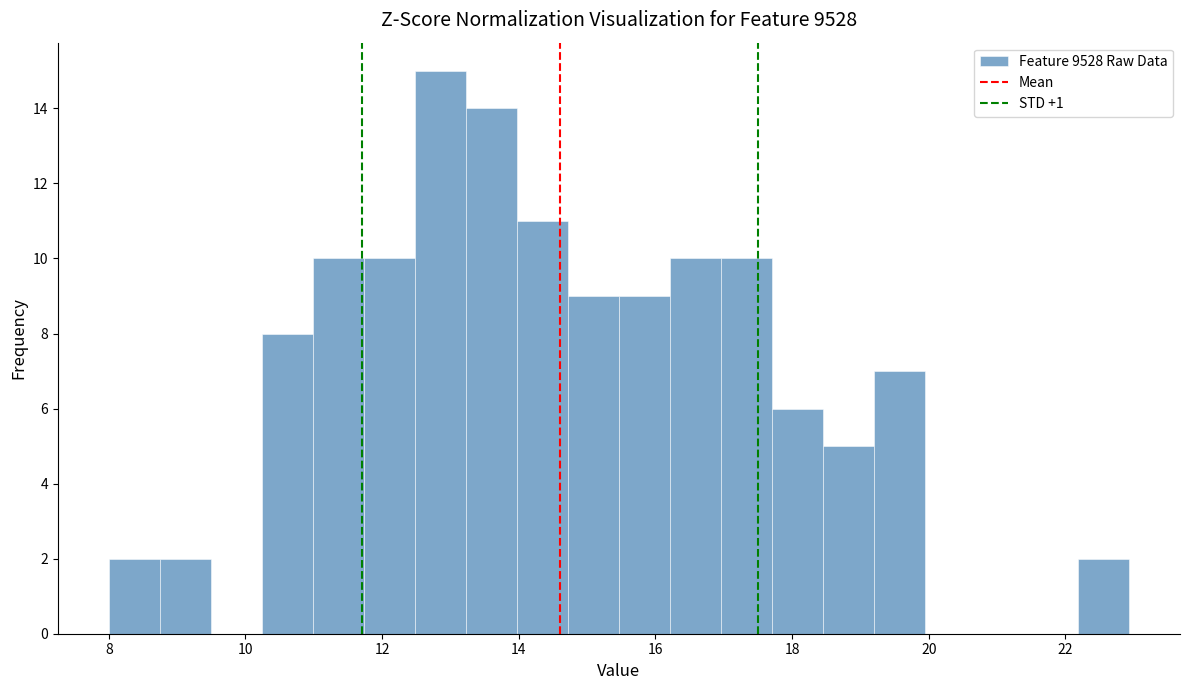

Around what value on the x-axis is the tallest bar? Give the approximate position of its centre, as read against the axis.

12.8